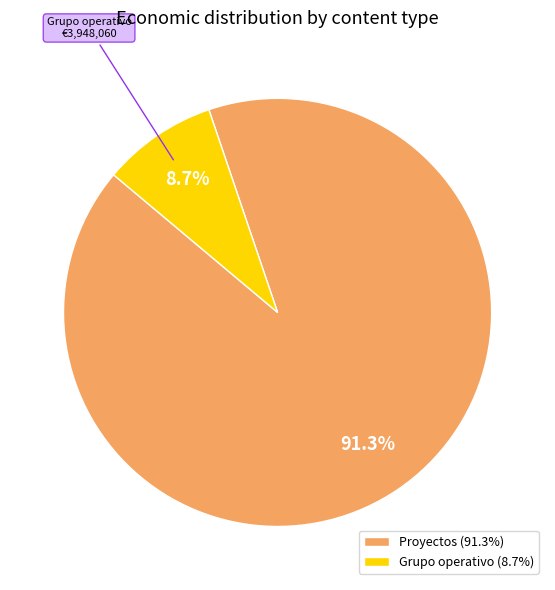

What percentage do Proyectos (91.3%) and Grupo operativo (8.7%) together represent?

100.0%